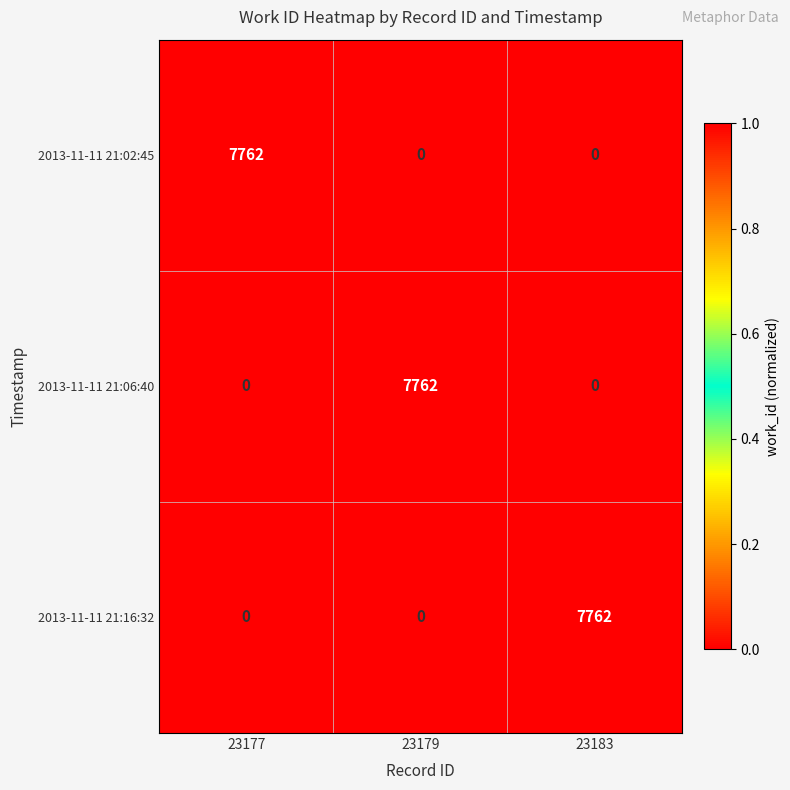

True or false: 2013-11-11 21:06:40 has a value of 10917 at 23179.

False